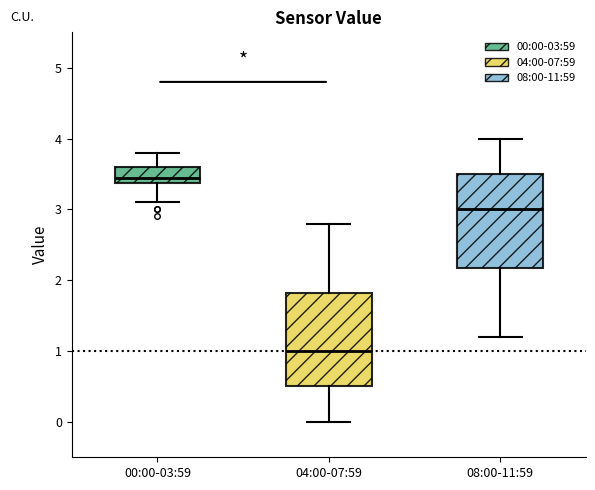

Where is the lower edge of the box for 04:00-07:59 on the y-axis? The values are not printed on the chart, so give them approximately, as read against the axis.

0.5